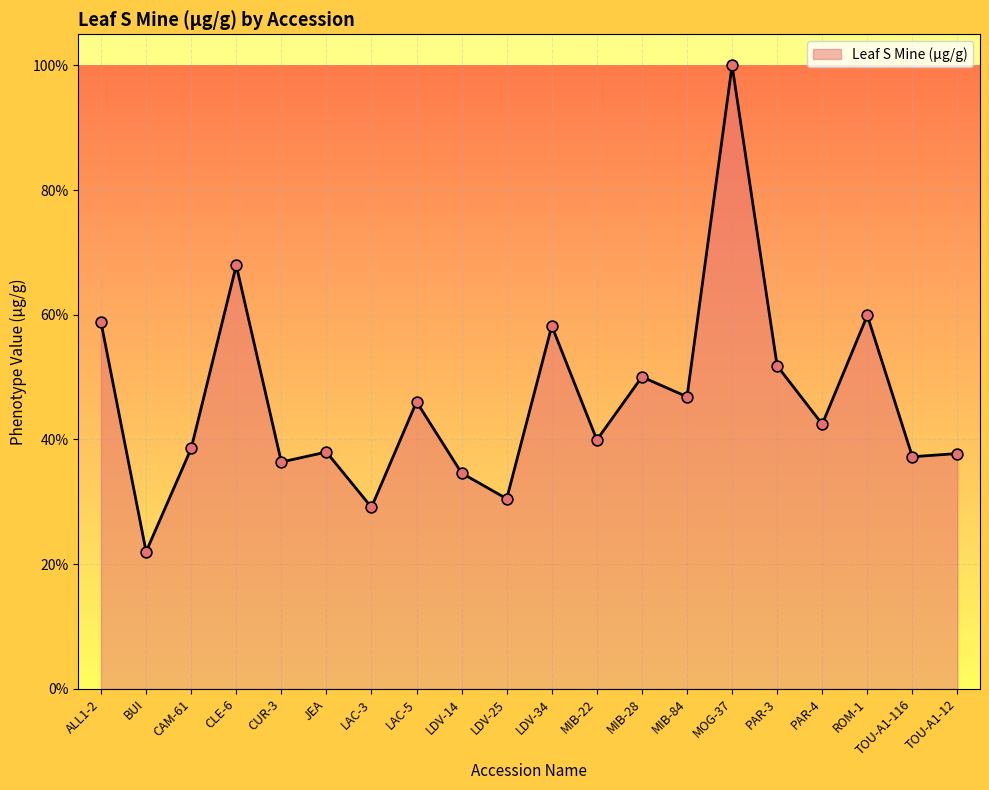

What is the ratio of the value at ALL1-2 to the value at BUI?

2.7